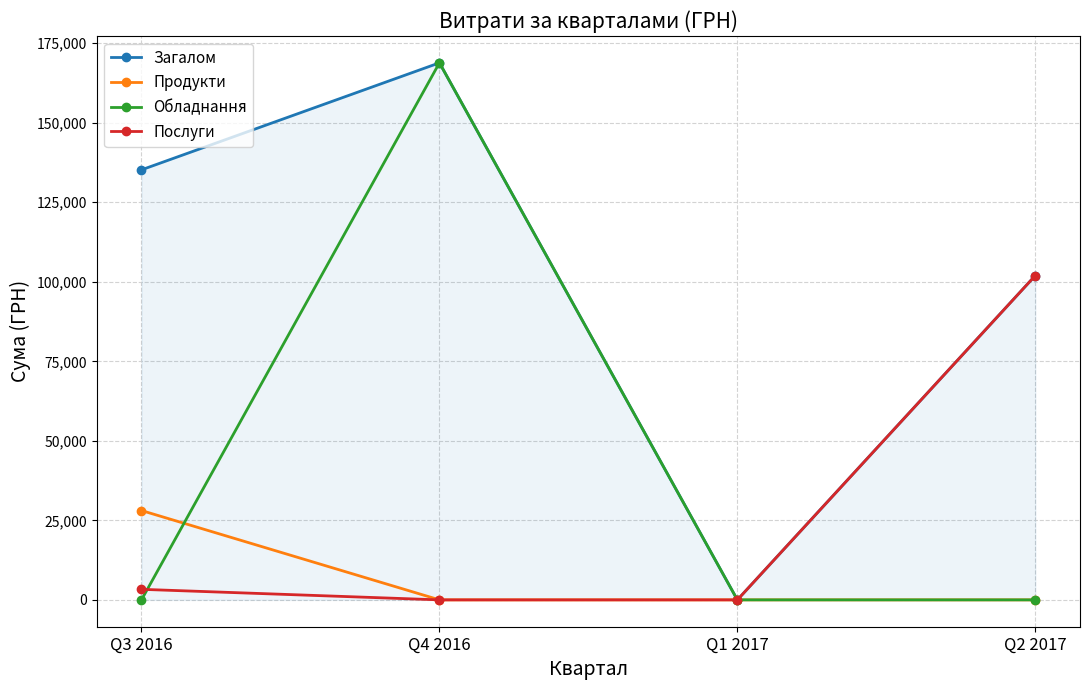

True or false: Загалом and Продукти intersect in this chart.

False